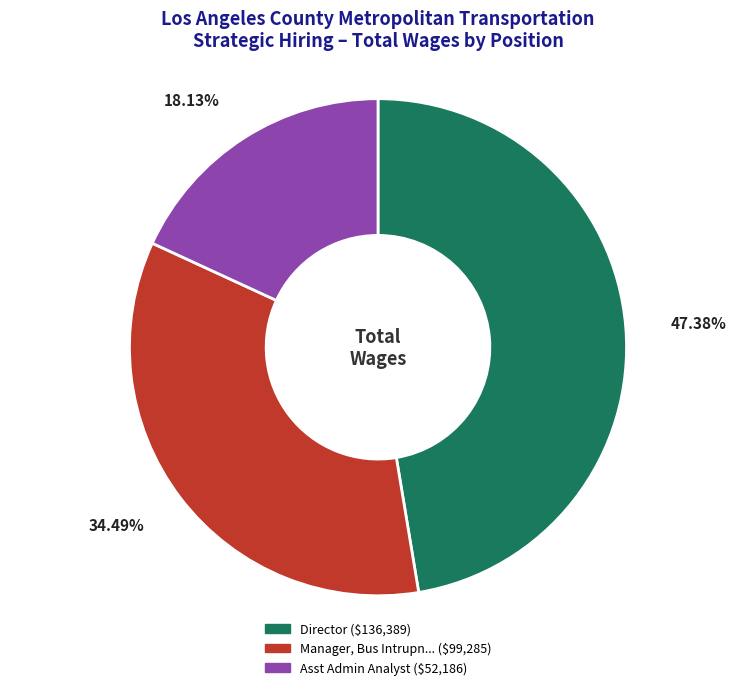

Is there a majority slice in this chart?

No